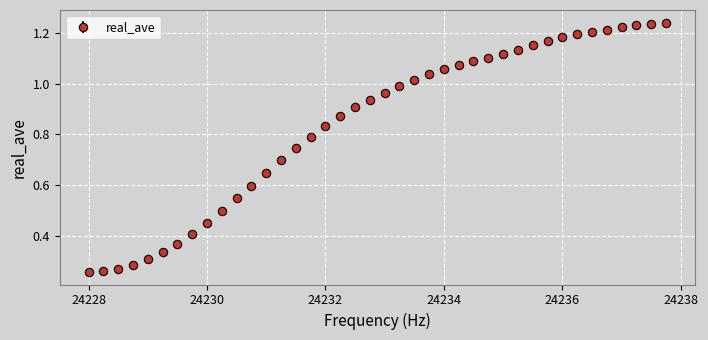

Count the number of data series in this chart.

1